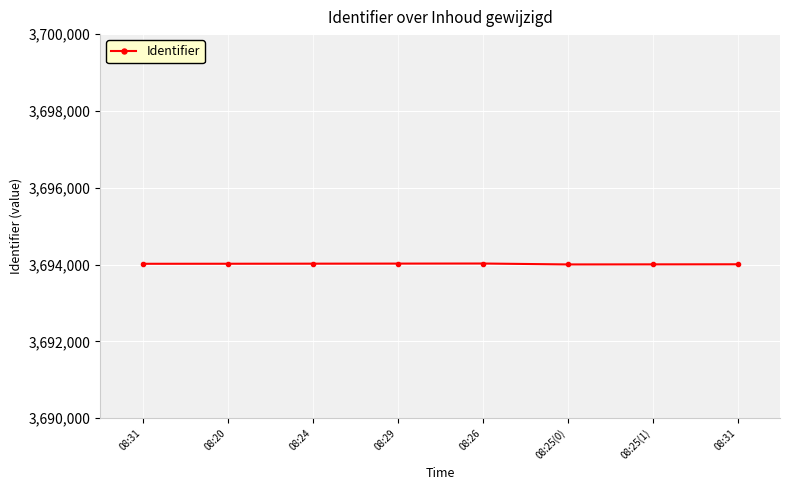

What is the change in value from 08:29 to 08:25(1)?

-20